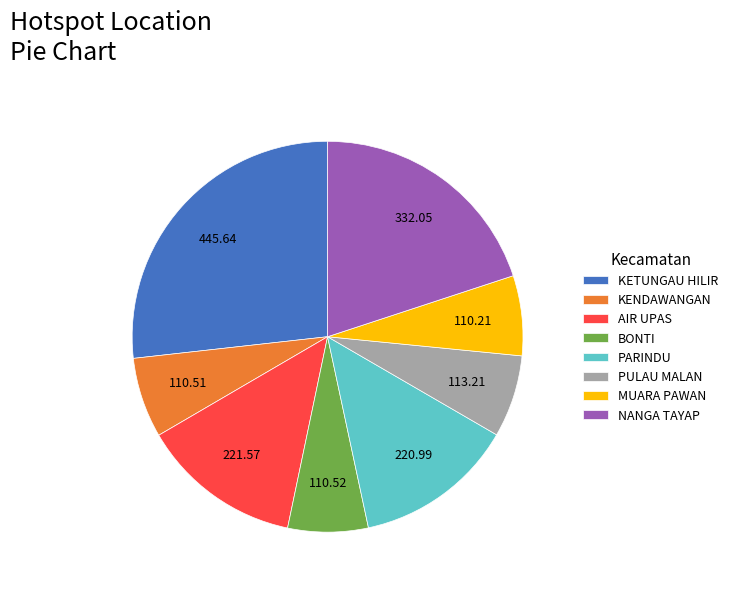

What is the largest slice in the pie chart?

KETUNGAU HILIR